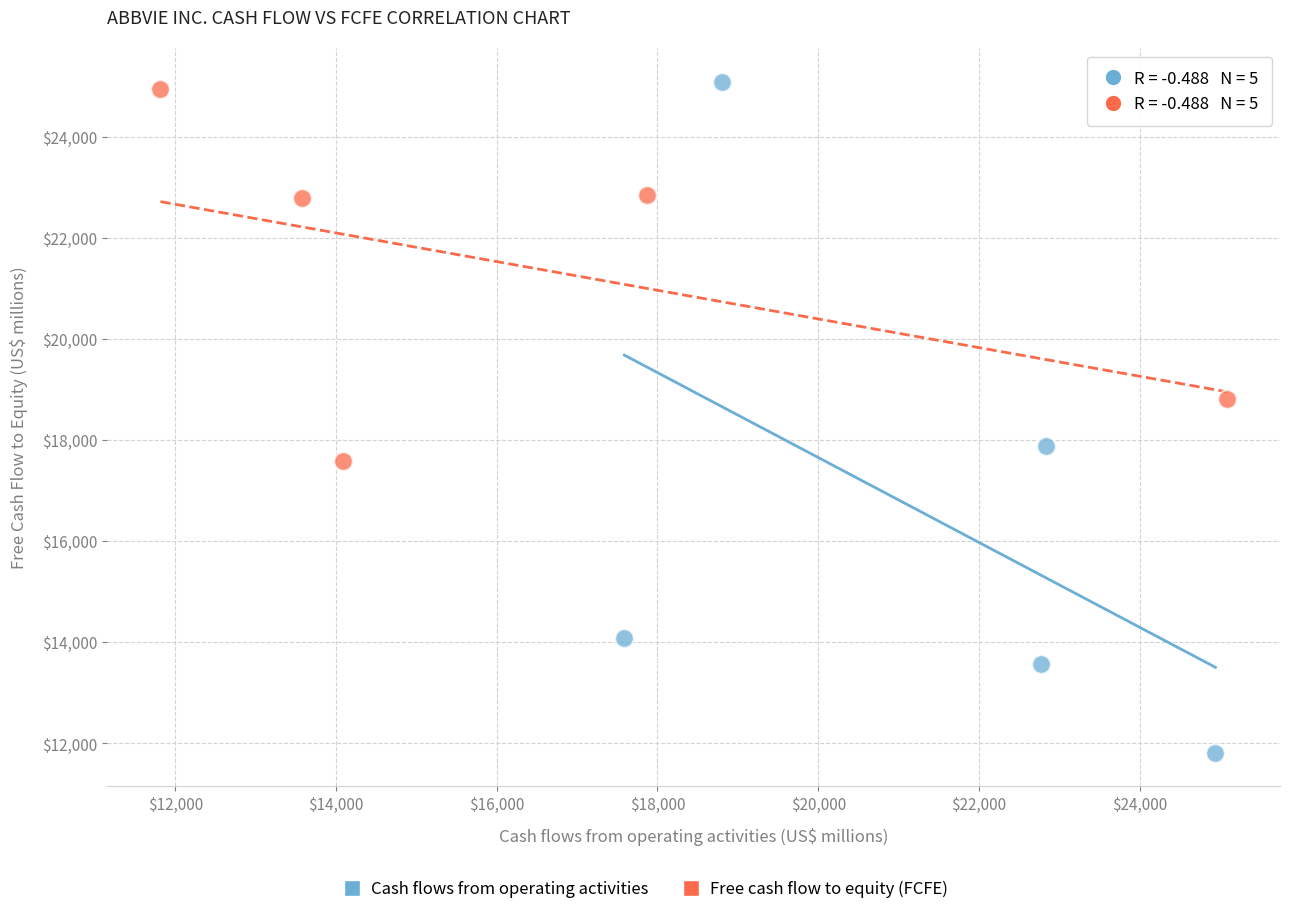

Which series contains the lowest Y value?

Cash flows from operating activities